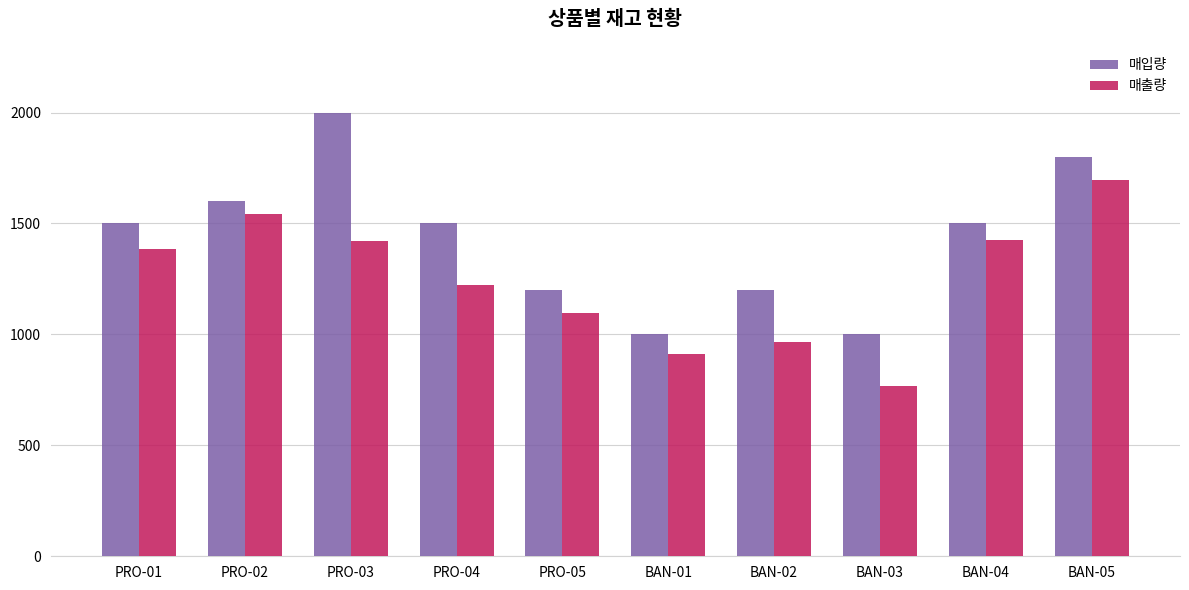

Is it true that 매입량 equals 816 at PRO-03?

False